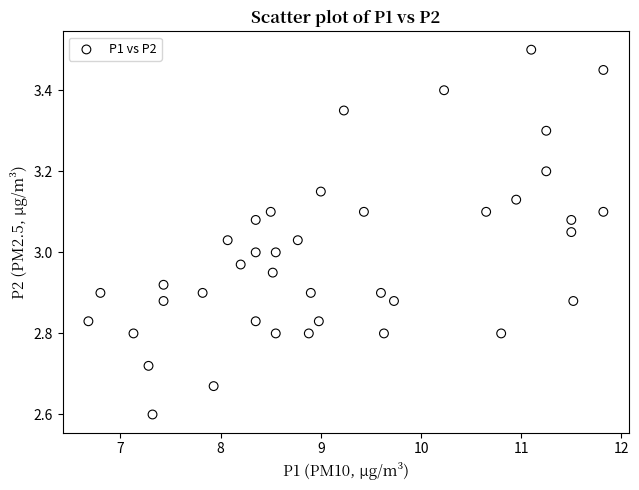

What is the range of Y values (max minus min)?

0.9